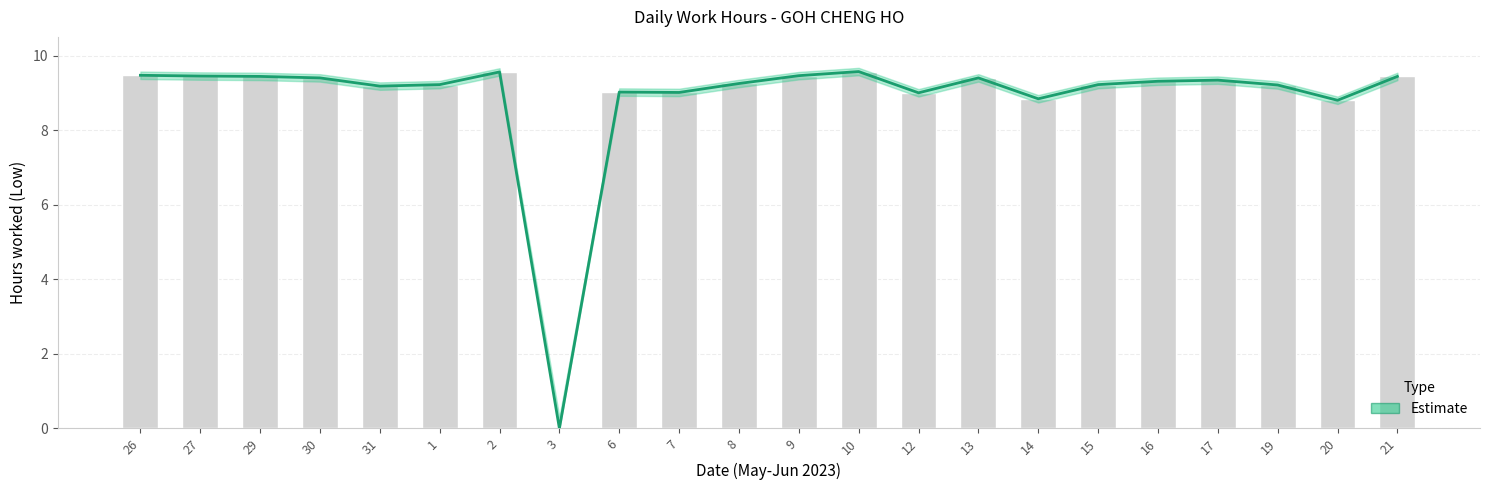

What is the value of the 13th bar from the left?

9.6